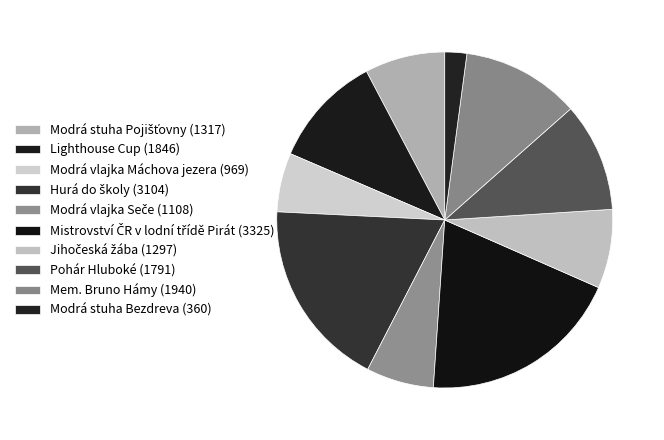

True or false: Pohár Hluboké (1791) accounts for 11% of the total.

True